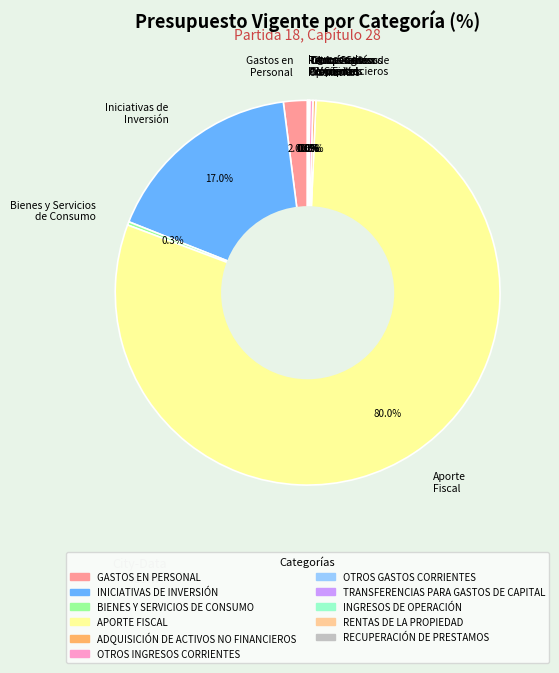

What portion of the pie excludes Bienes y Servicios de Consumo?

99.7%